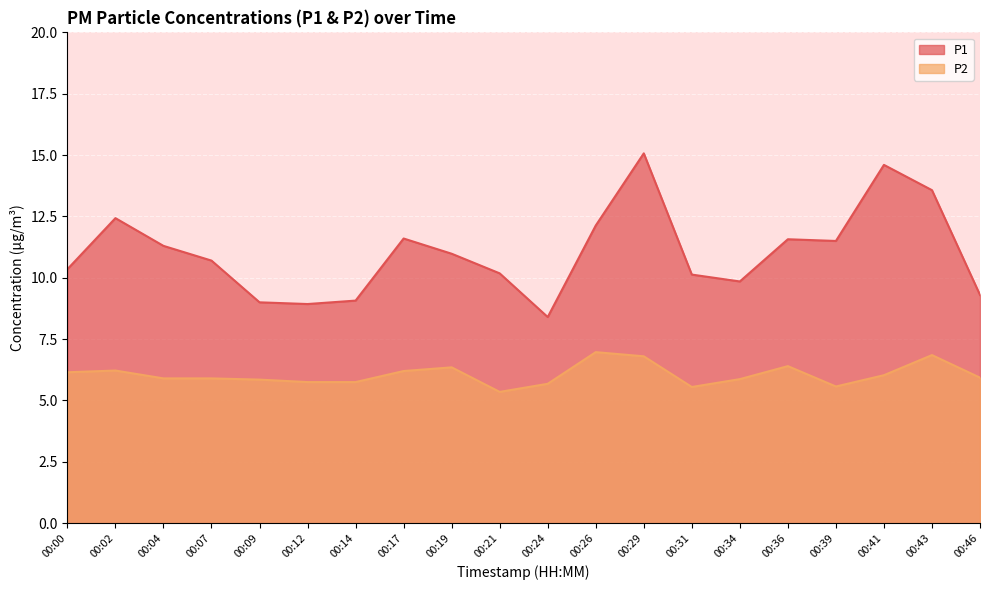

List the labels in order of P1 value, smallest first.

00:24, 00:12, 00:09, 00:14, 00:46, 00:34, 00:31, 00:21, 00:00, 00:07, 00:19, 00:04, 00:39, 00:36, 00:17, 00:26, 00:02, 00:43, 00:41, 00:29